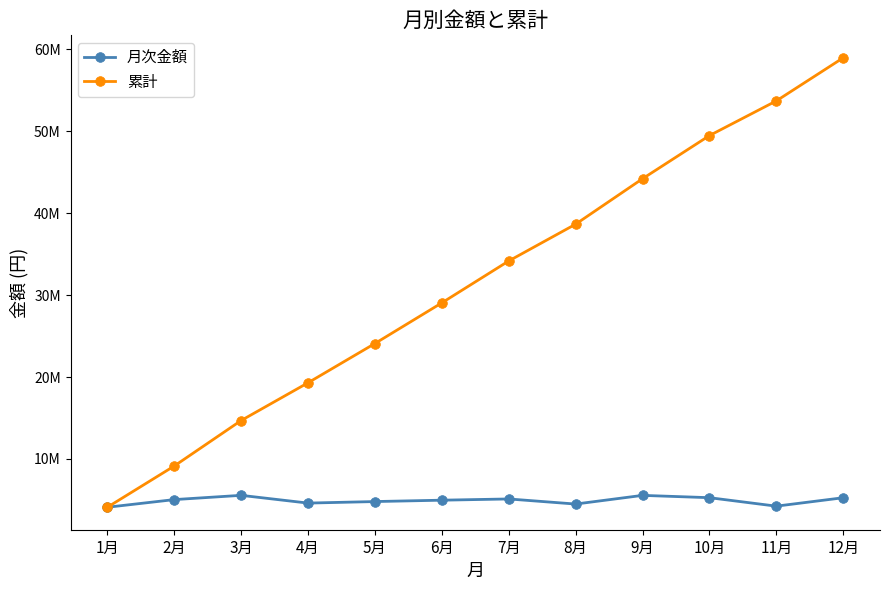

Does the chart have visible grid lines?

No